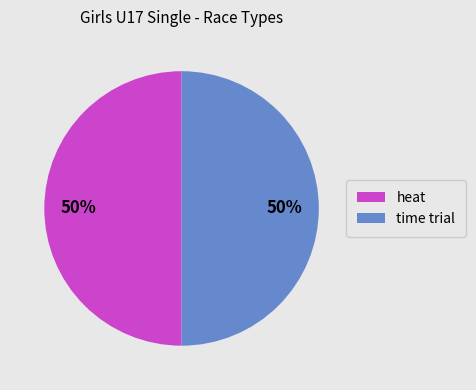

To the nearest percent, what is the average slice percentage?

50%